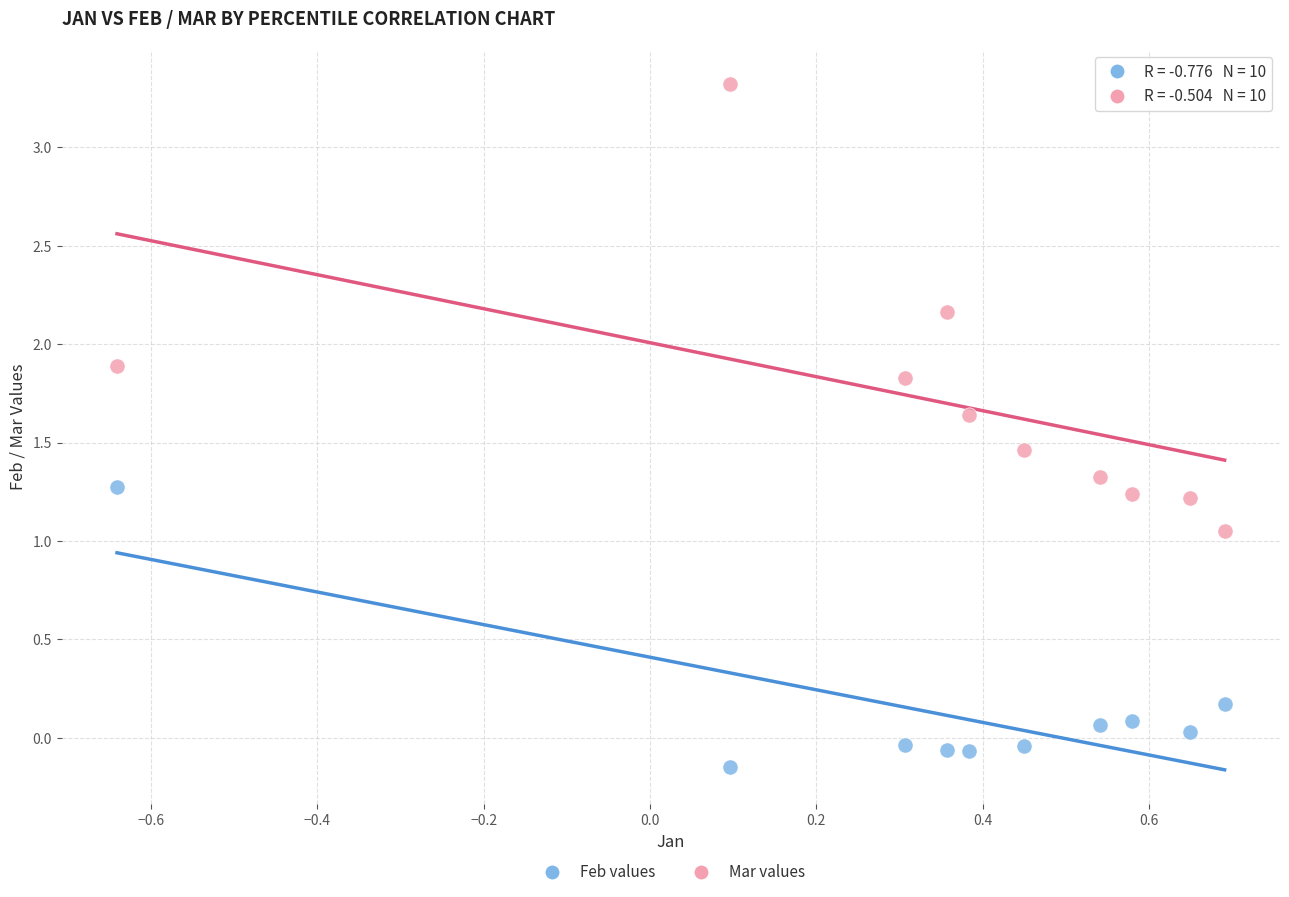

Which series contains the lowest Y value?

Feb values